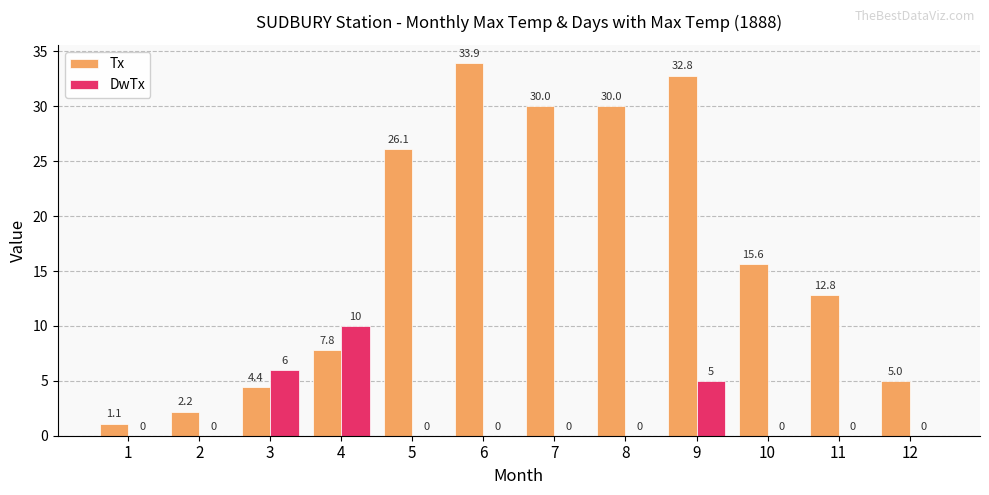

The value of DwTx at 12 is 0.0. True or false?

True